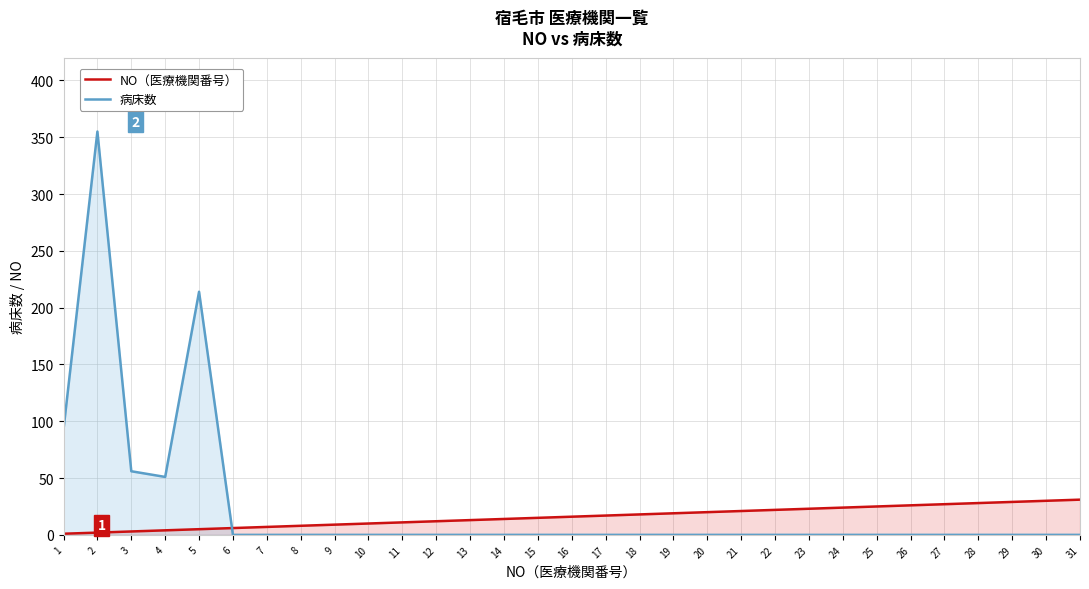

What is the total value across all series at 5?

219